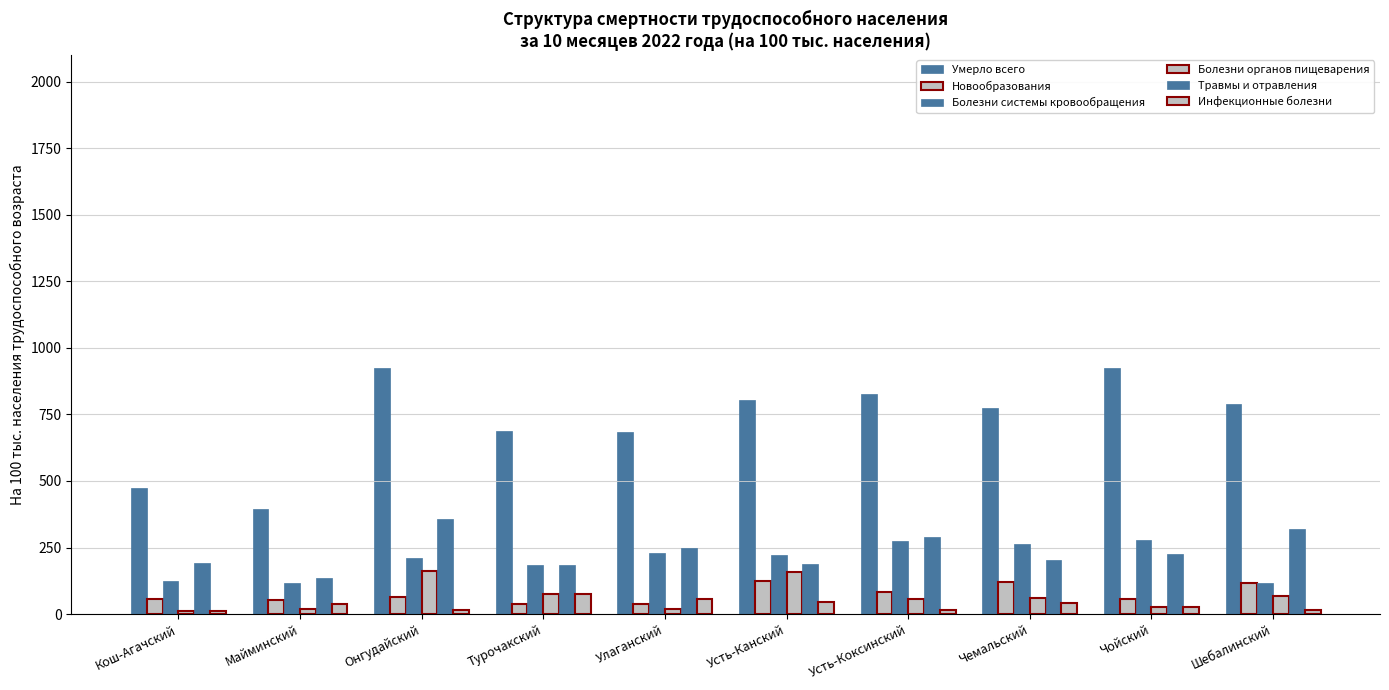

How many values in the Болезни системы кровообращения series are below 220?

5